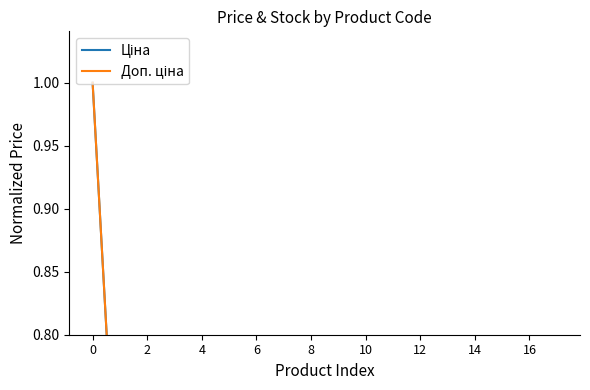

Which series changed the most between 0 and 9?

Ціна